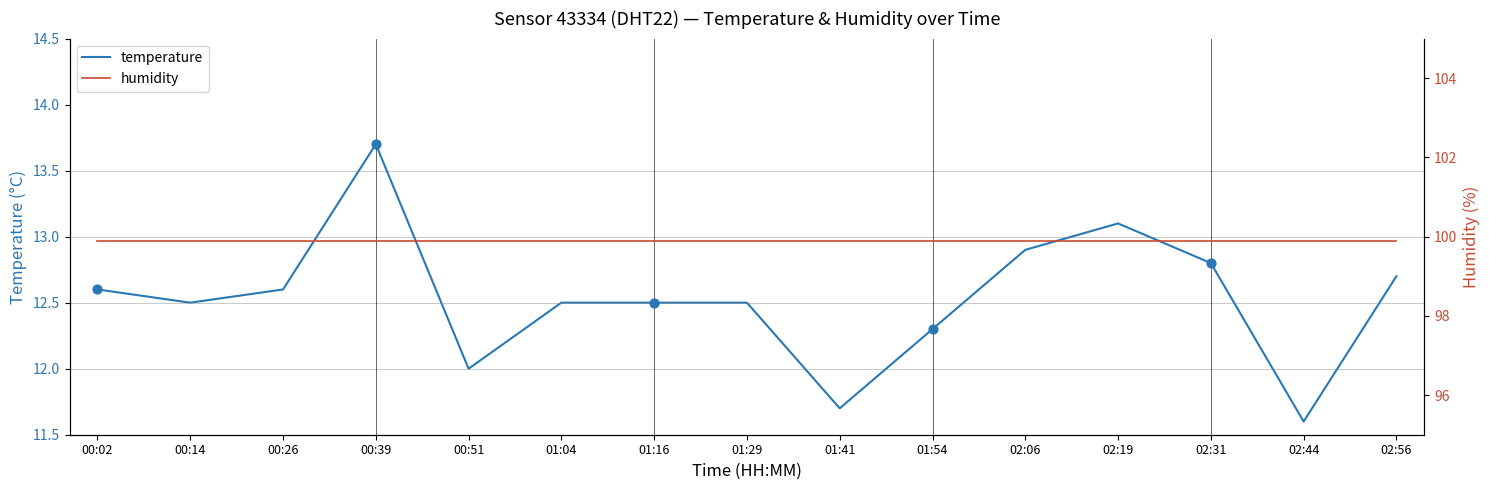

Which series reaches the maximum Y coordinate?

humidity